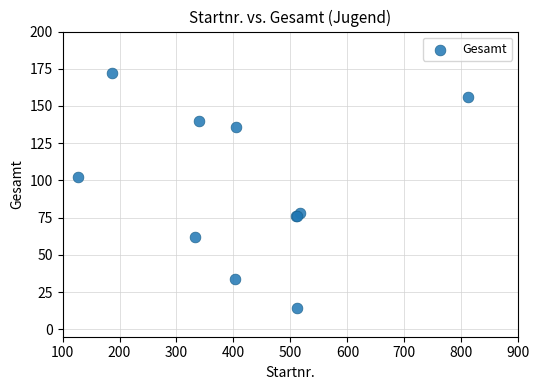

What Y value in the scatter plot is closest to 93?

102